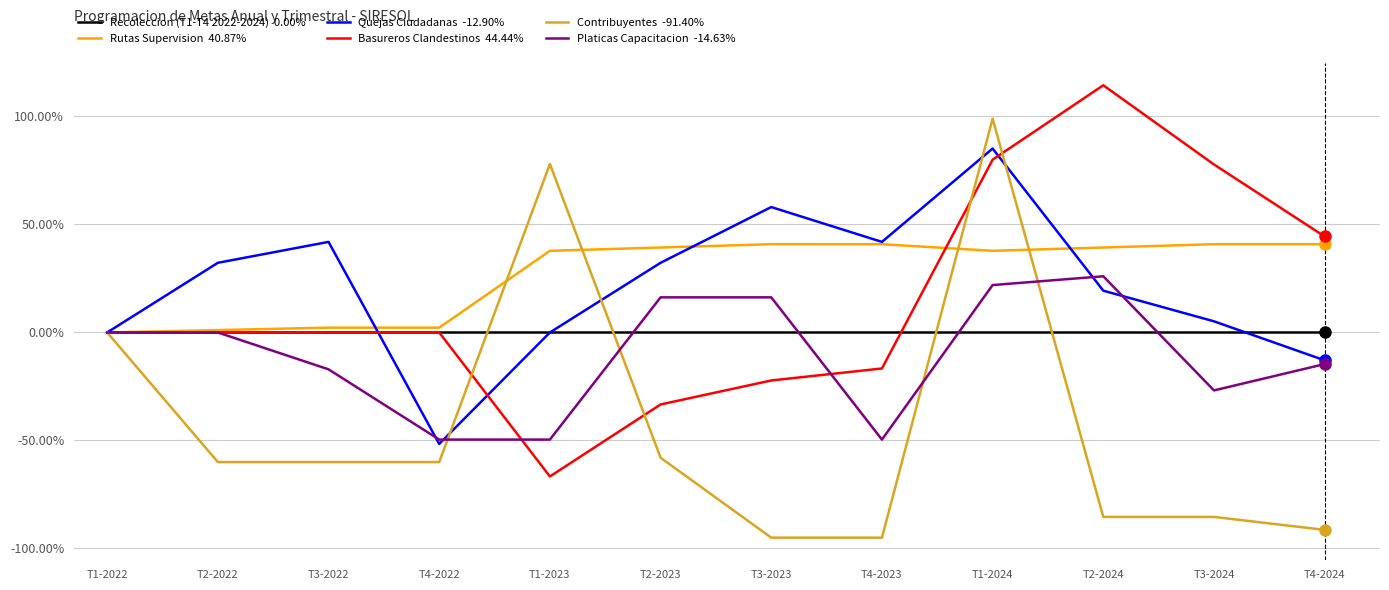

Which category has the highest value across all series?

T2-2024